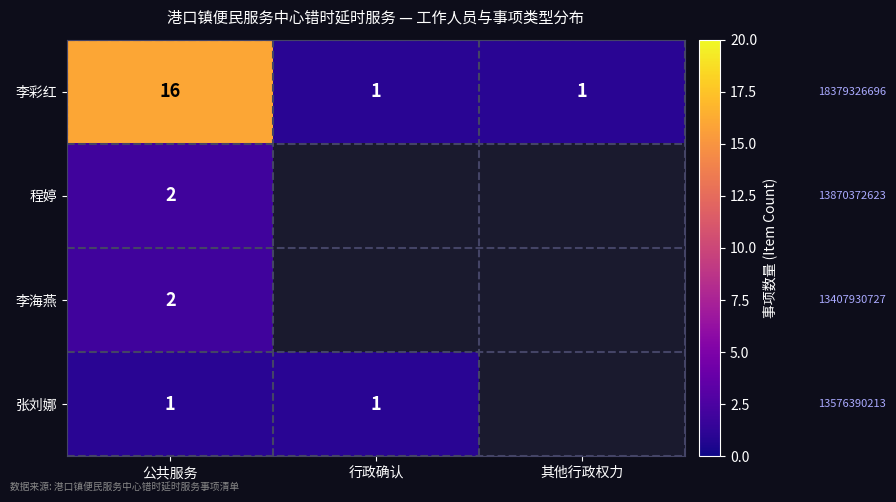

How many positive values does the 张刘娜 series have?

2